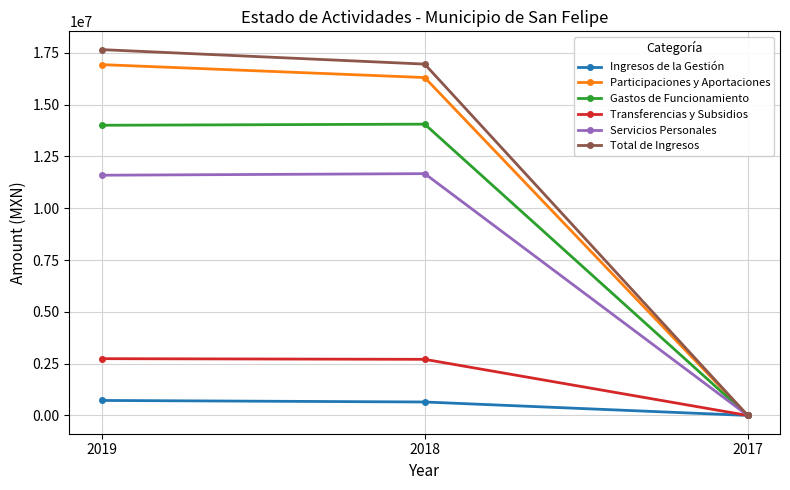

Is it true that Participaciones y Aportaciones equals 16929530.7 at 2019?

True